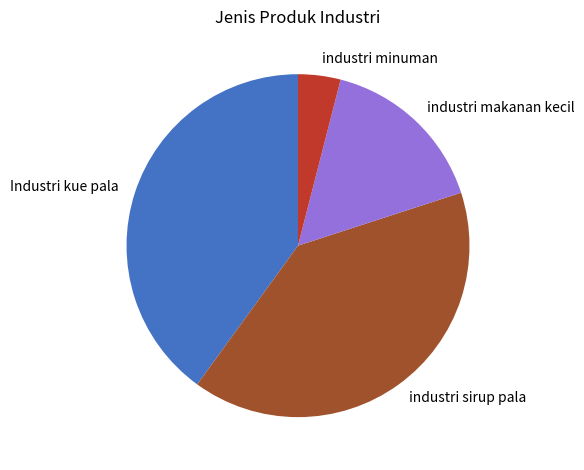

Which has a higher value, Industri kue pala or industri minuman?

Industri kue pala